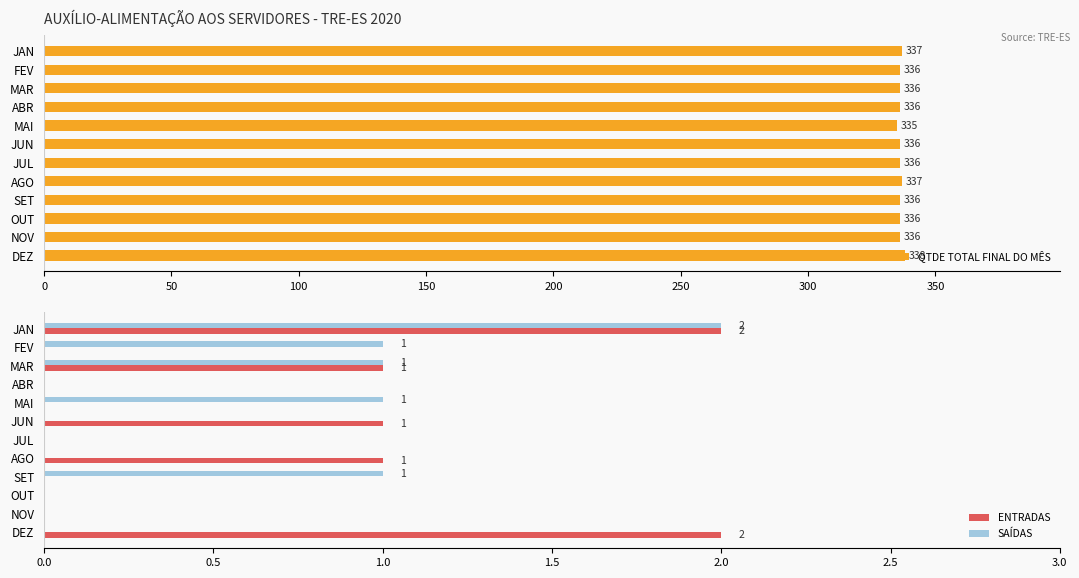

Is the value of ENTRADAS at ABR greater than the value of SAÍDAS at MAI?

No